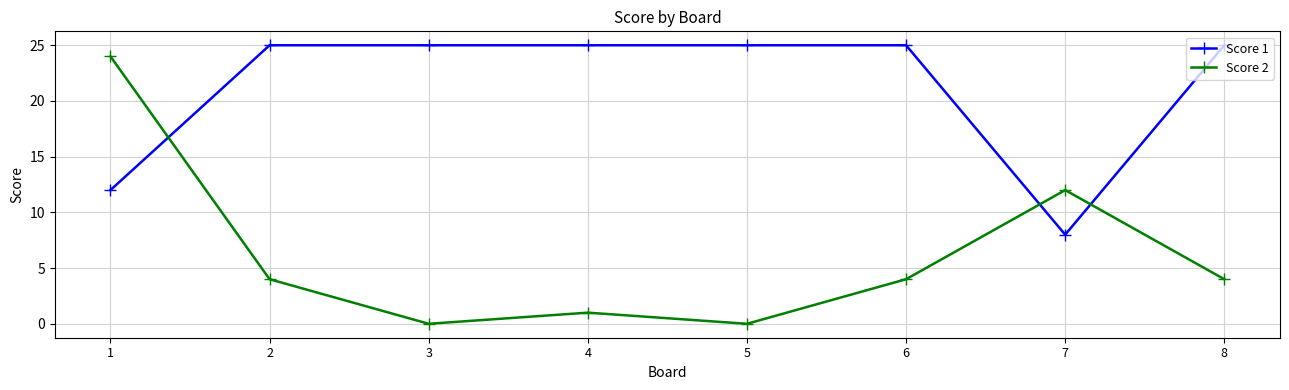

List the series in order of their peak value, lowest first.

Score 2, Score 1